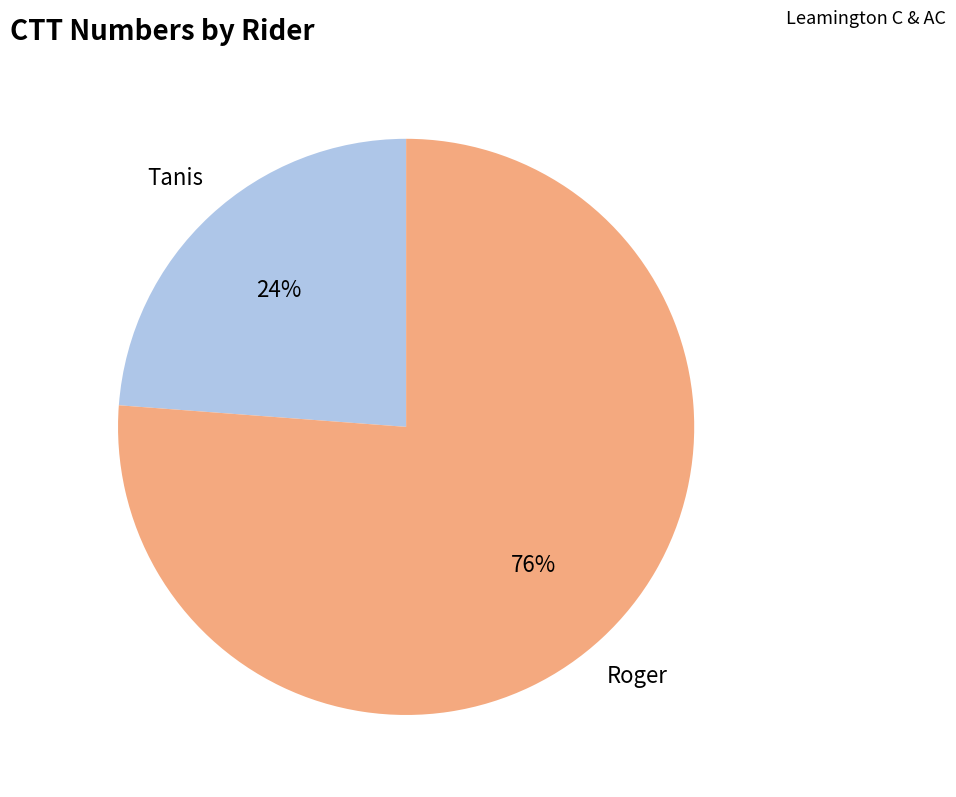

To the nearest percent, what is the difference between the Roger and Tanis slice percentages?

52%